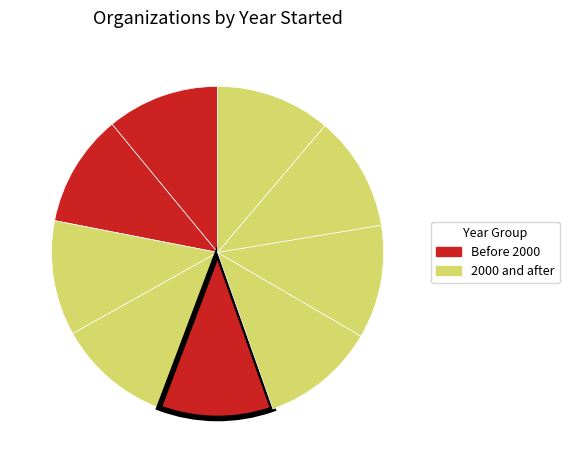

How many slices are in this pie chart?

9